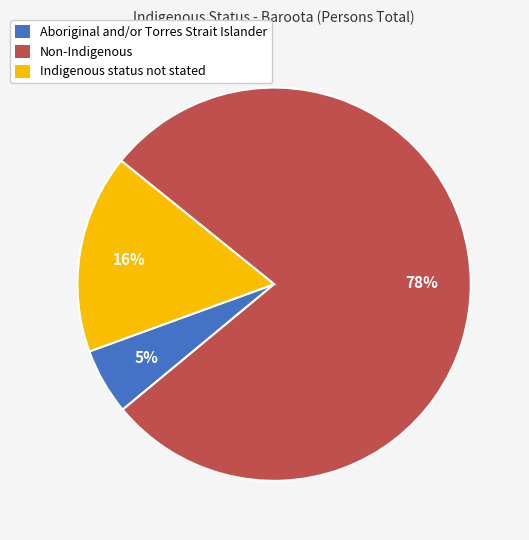

How many segments does this pie chart have?

3